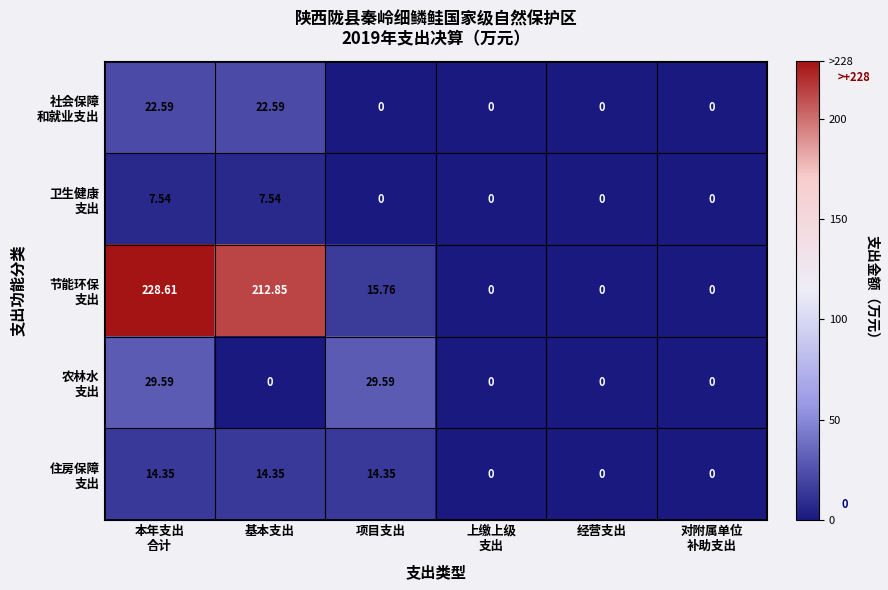

At how many categories does at least one series exceed 95?

2